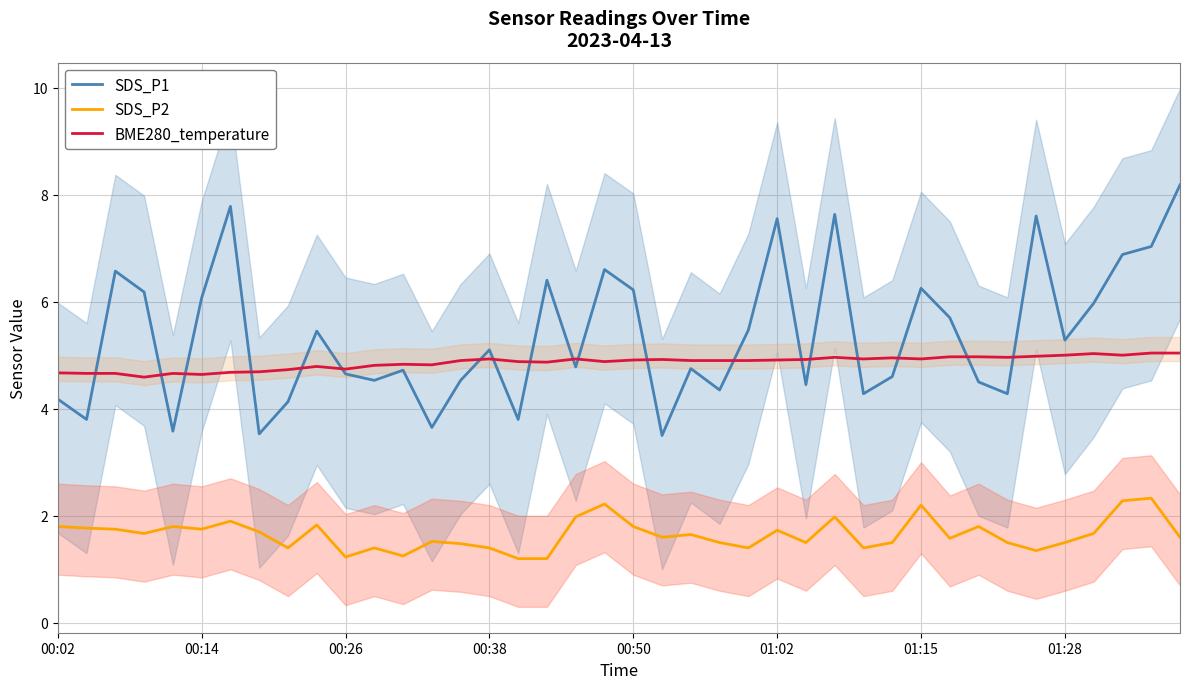

Which series has the largest total across all categories?

SDS_P1